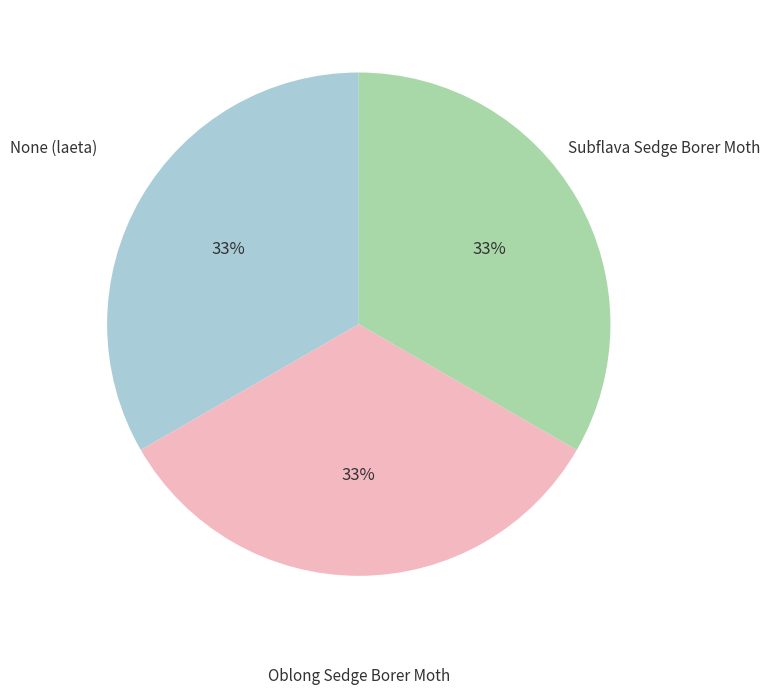

What is the ratio of the value at Subflava Sedge Borer Moth to the value at None (laeta)?

1.0